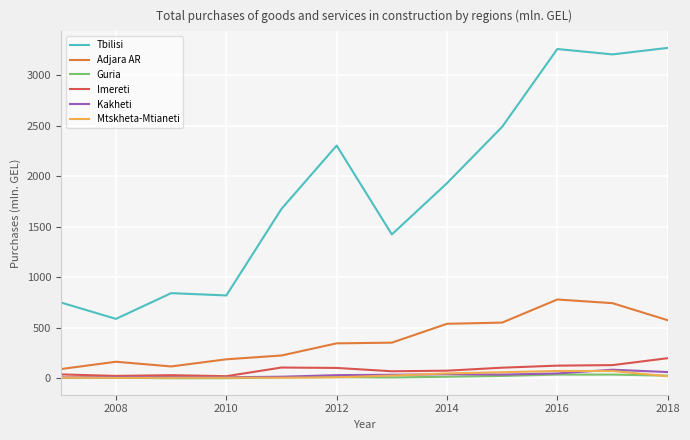

What are all the series names shown in the legend?

Tbilisi, Adjara AR, Guria, Imereti, Kakheti, Mtskheta-Mtianeti